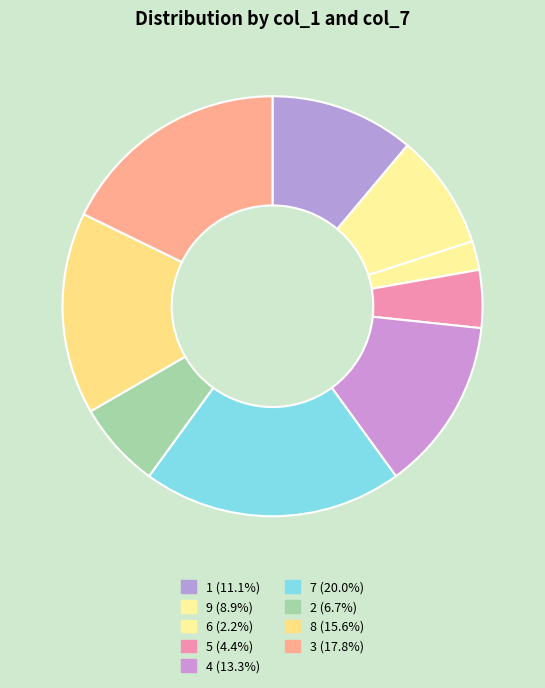

Does 5 account for over 50% of the chart?

No